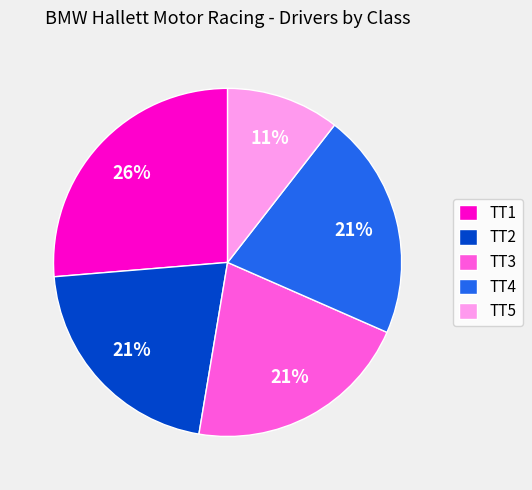

Does any single category account for the majority?

No